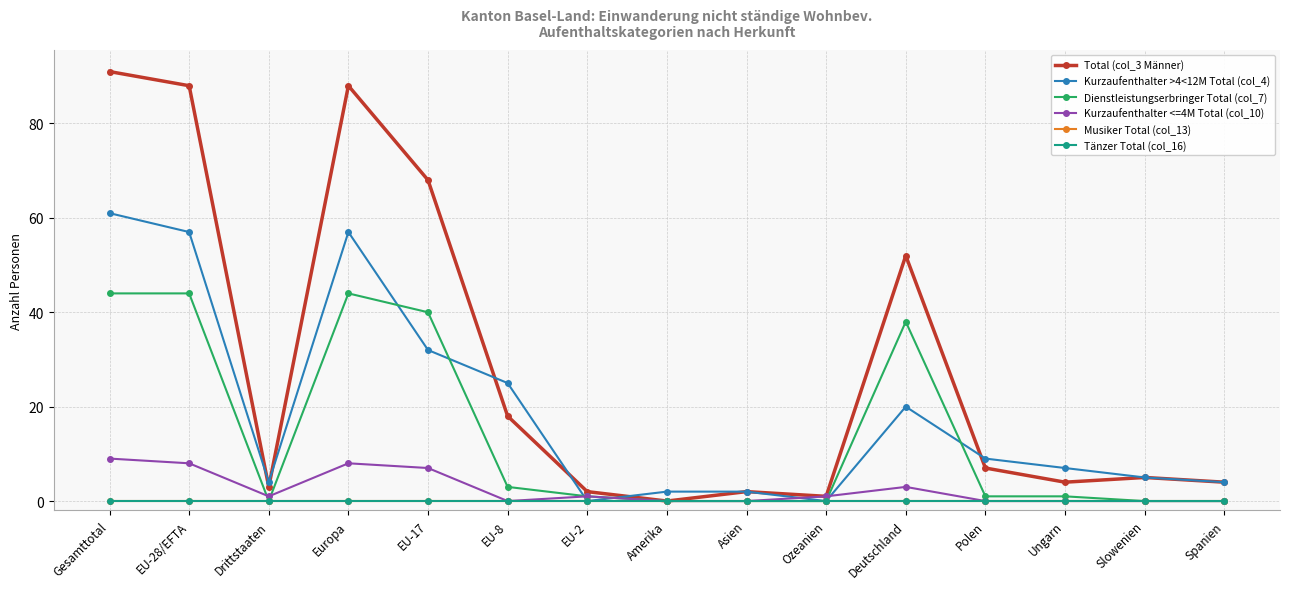

Is the value of Kurzaufenthalter <=4M Total (col_10) at Gesamttotal greater than the value of Kurzaufenthalter >4<12M Total (col_4) at Asien?

Yes